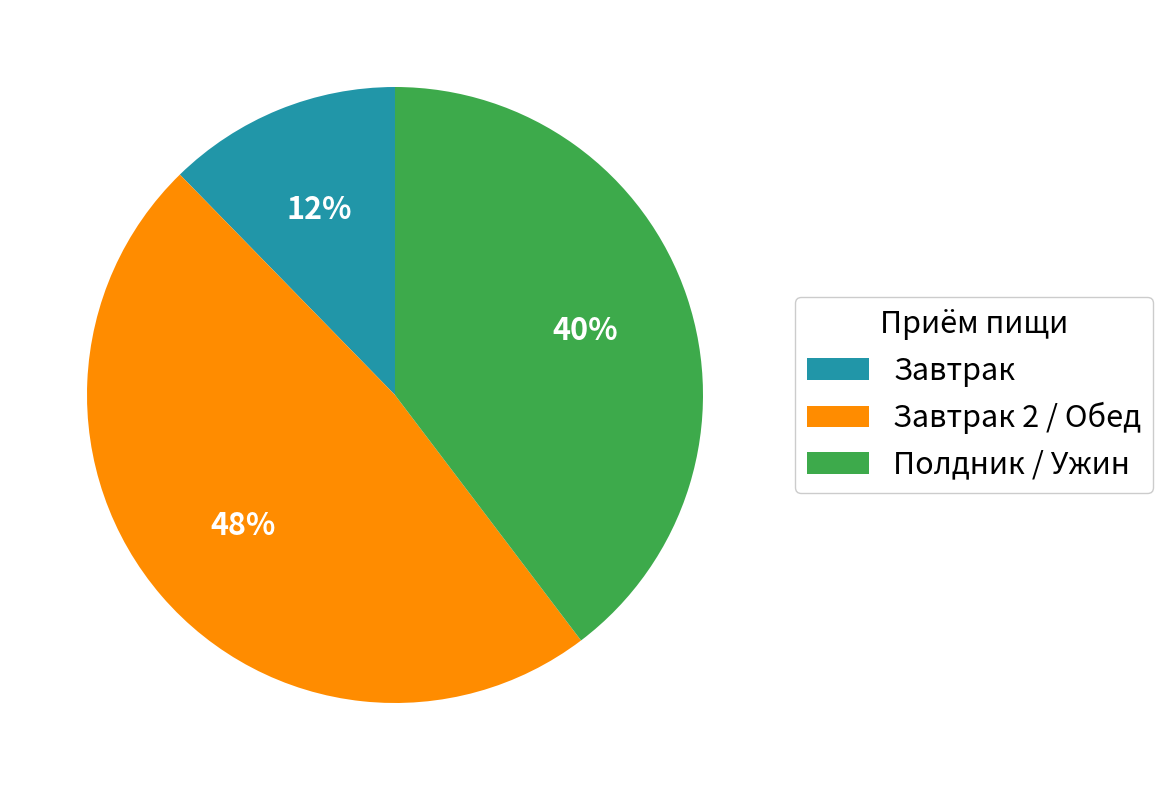

Is there a majority slice in this chart?

No